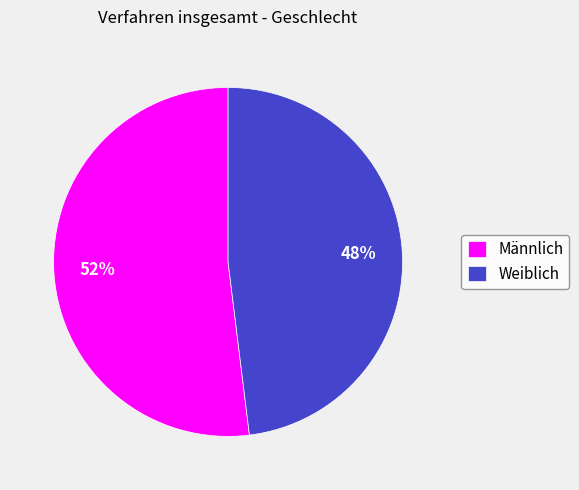

To the nearest percent, what is the average slice percentage?

50%